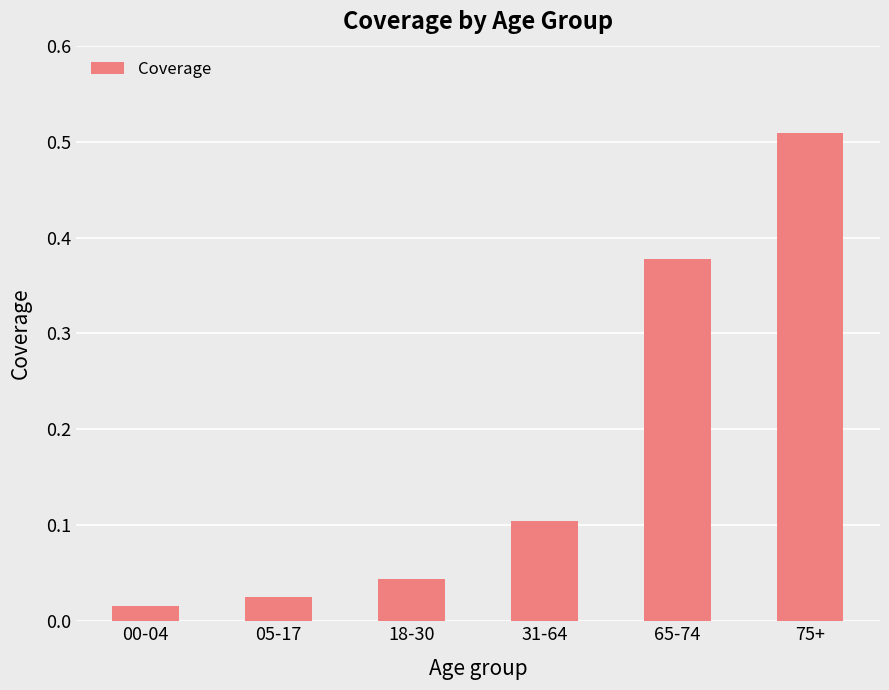

Rank the categories by value from lowest to highest.

00-04, 05-17, 18-30, 31-64, 65-74, 75+